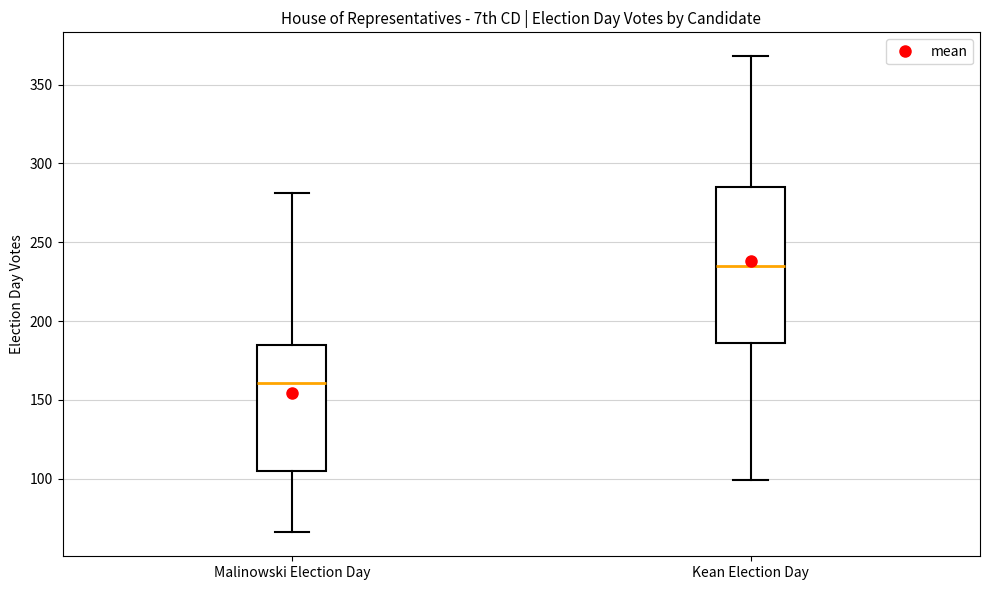

Which box has the lowest median line?

Malinowski Election Day